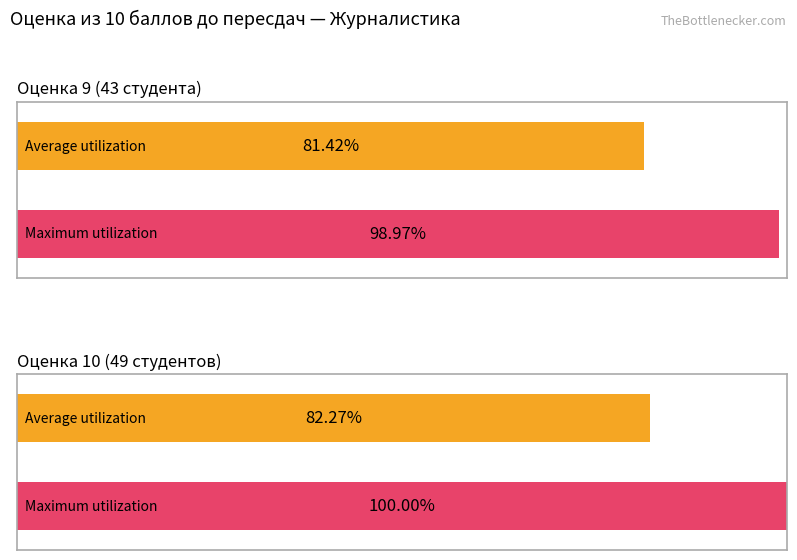

What are all the series names shown in the legend?

Average utilization, Maximum utilization